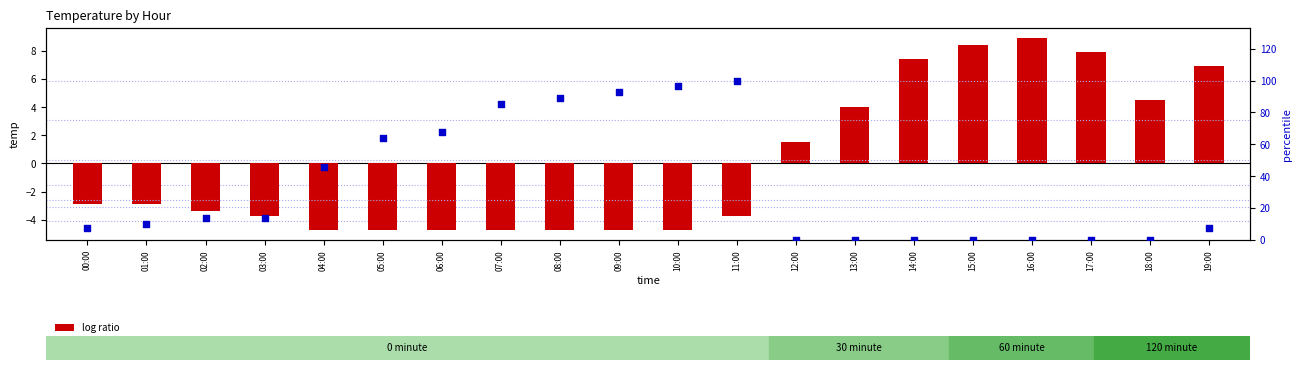

At how many categories does at least one series exceed 79?

5